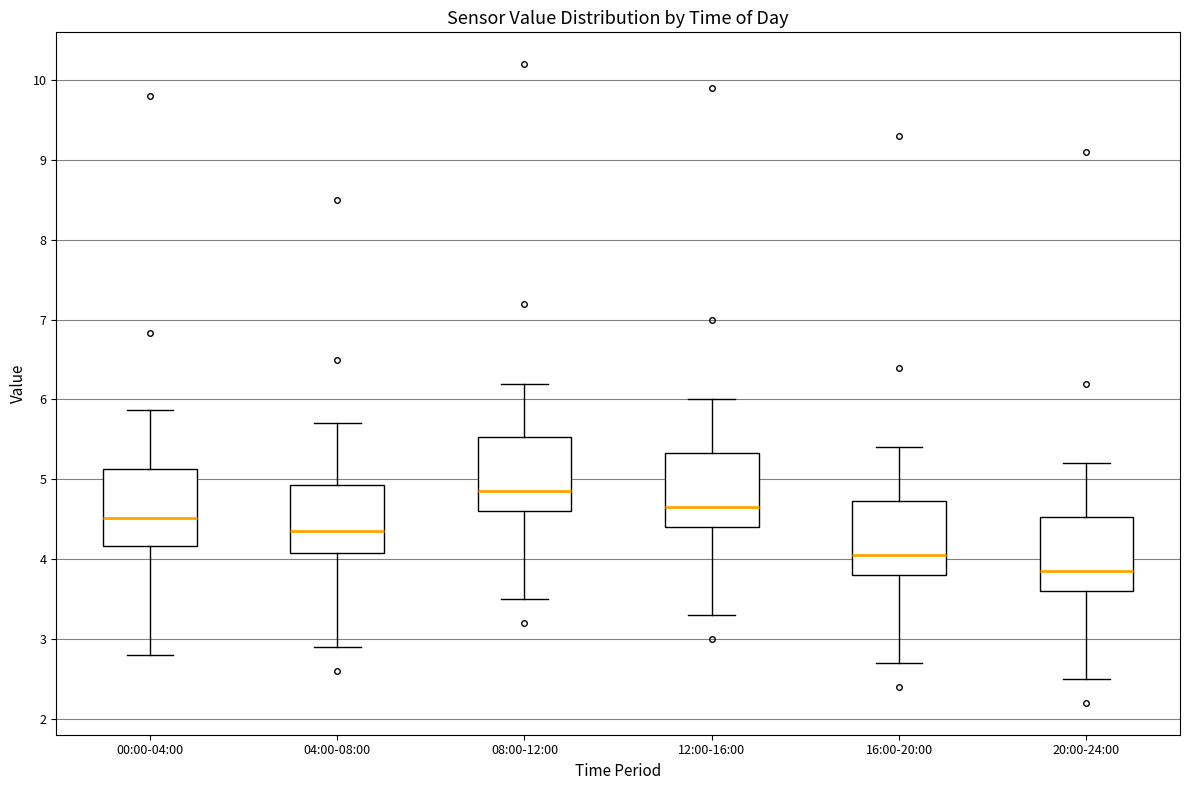

Reading left to right, read every box against the y-axis: the position of its median line, the range the box covers, and the ends of its whiskers. The values are not printed on the chart, so give them approximately, as read against the axis.

00:00-04:00: median 4.5, box 4.2 to 5.1, whiskers 2.8 to 5.9
04:00-08:00: median 4.4, box 4.1 to 4.9, whiskers 2.9 to 5.7
08:00-12:00: median 4.9, box 4.6 to 5.5, whiskers 3.5 to 6.2
12:00-16:00: median 4.7, box 4.4 to 5.3, whiskers 3.3 to 6.0
16:00-20:00: median 4.1, box 3.8 to 4.7, whiskers 2.7 to 5.4
20:00-24:00: median 3.9, box 3.6 to 4.5, whiskers 2.5 to 5.2